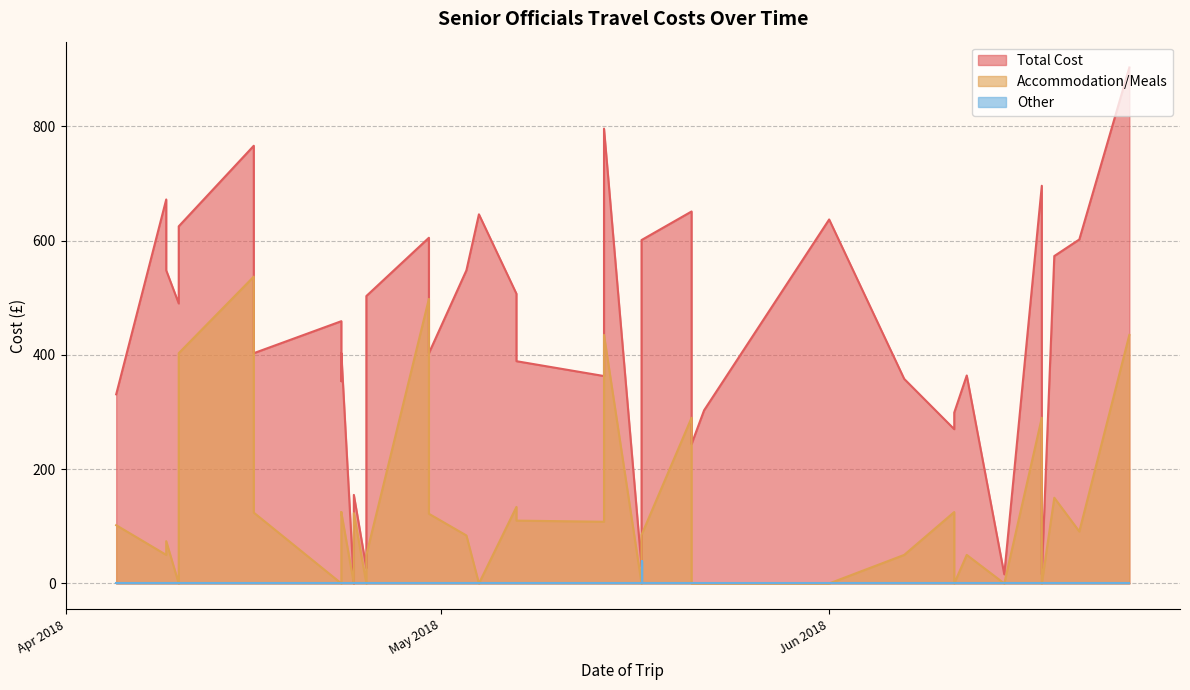

Rank the series at 29 from highest to lowest value.

Total Cost, Accommodation/Meals, Other